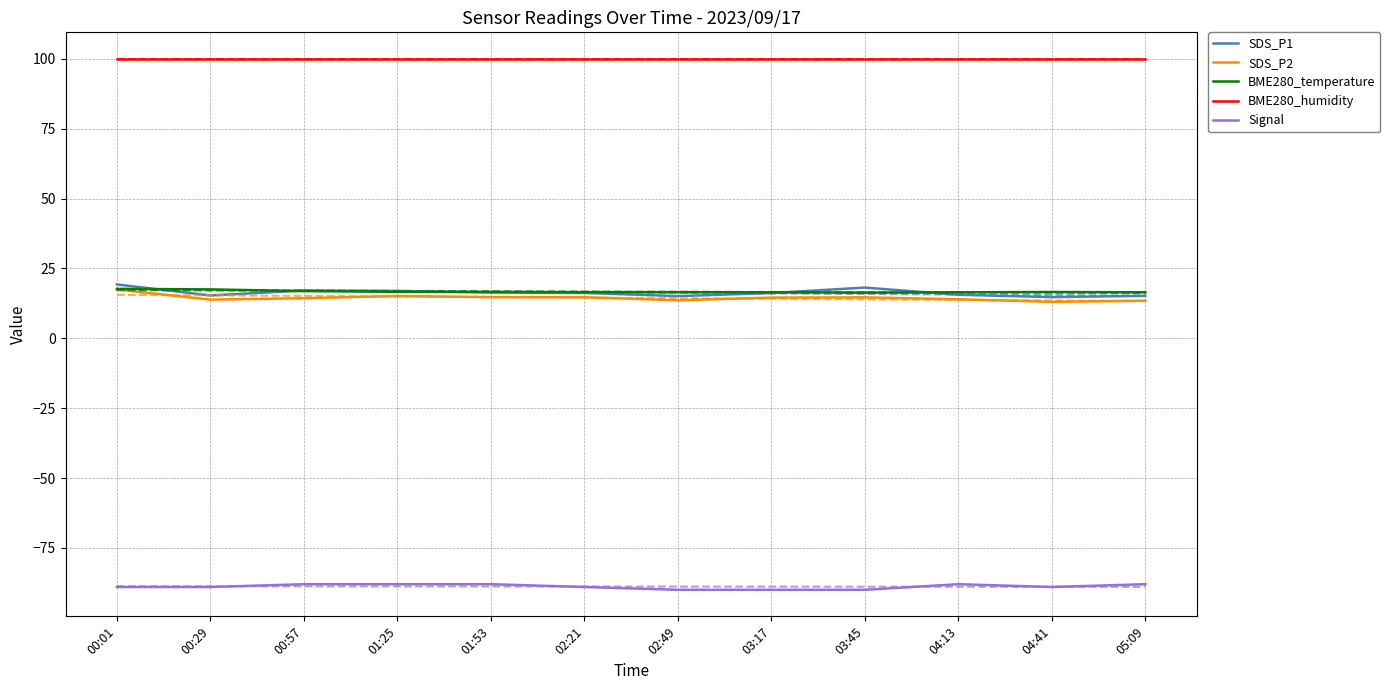

True or false: SDS_P2 and Signal cross at least once.

False